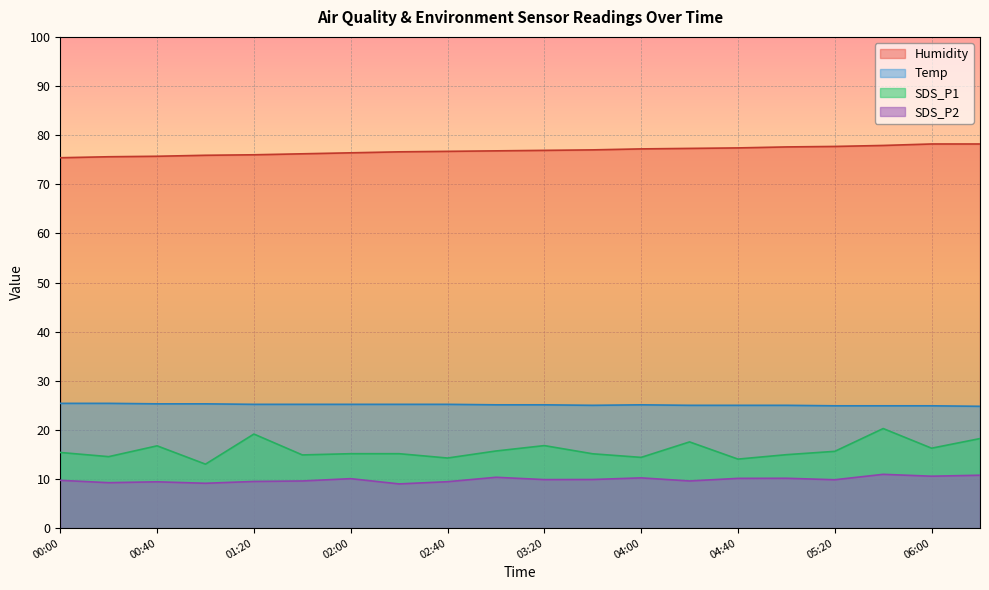

Which series has the largest total across all categories?

Humidity